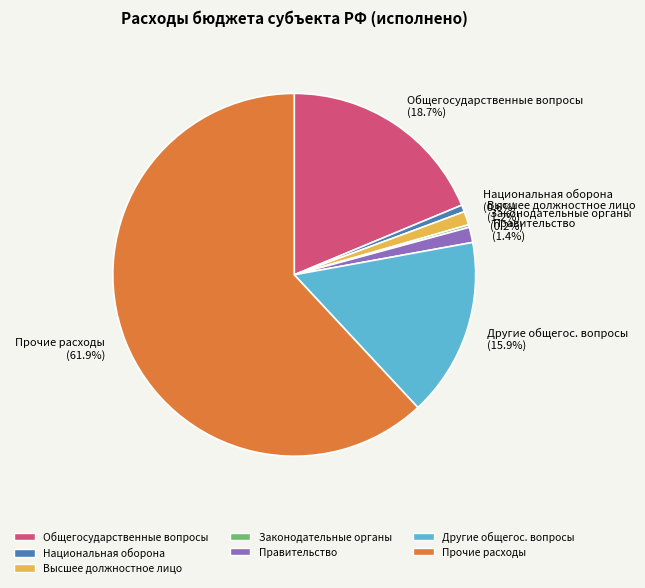

What is the majority slice?

Прочие расходы